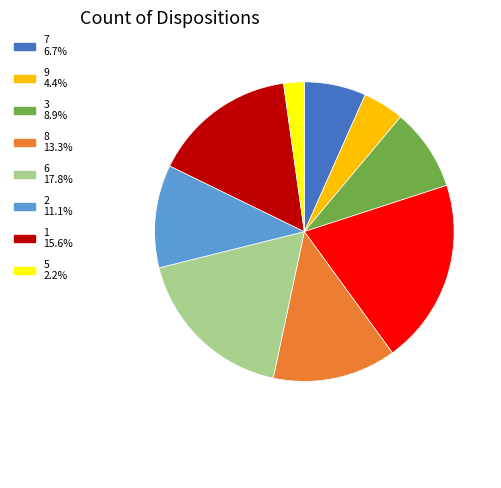

Is there a majority slice in this chart?

No